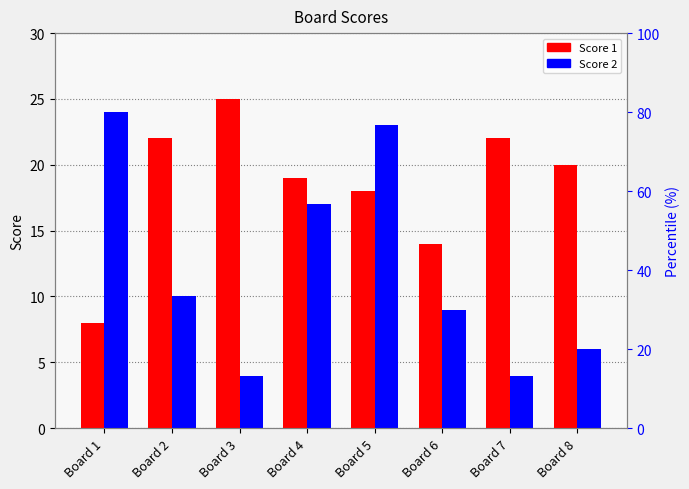

How many bars are there in total?

16